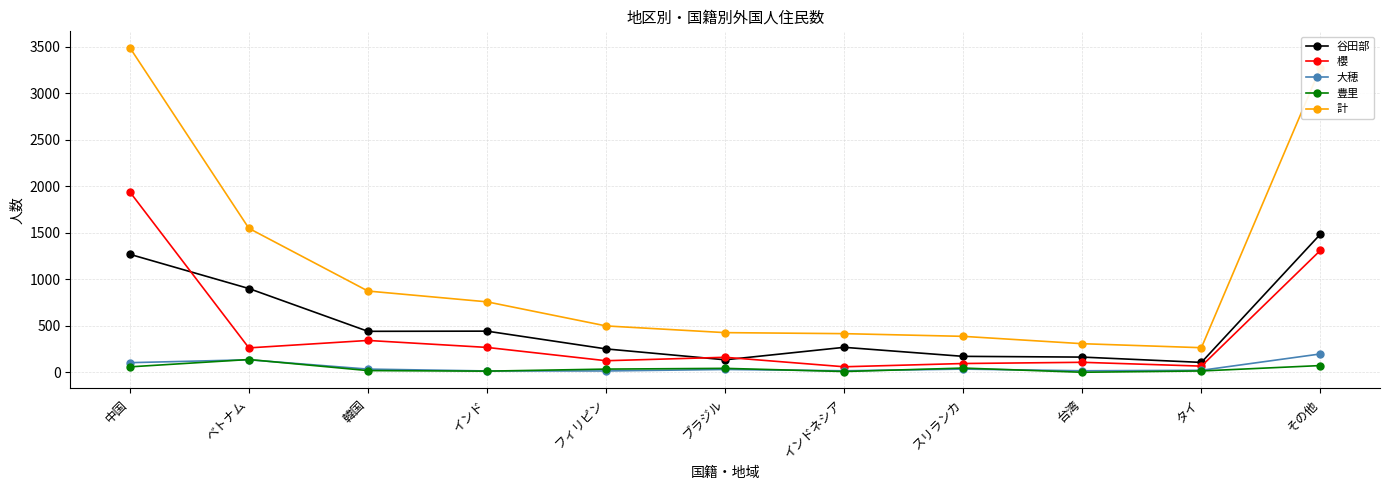

What is the total value across all series at インド?

1502